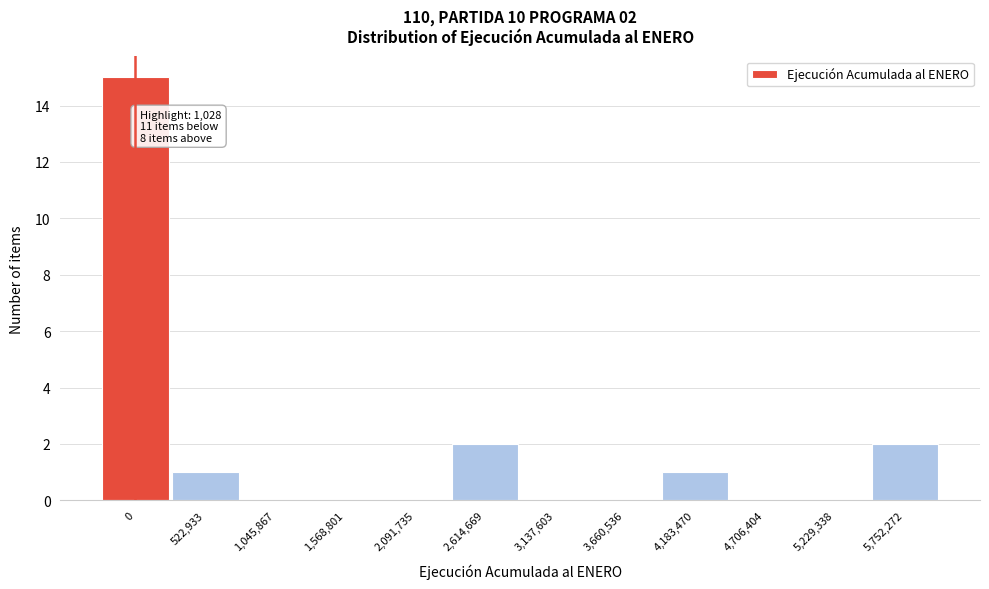

Reading right to left, transcribe all the data shown in this chart.

5,752,272=2	5,229,338=0	4,706,404=0	4,183,470=1	3,660,536=0	3,137,603=0	2,614,669=2	2,091,735=0	1,568,801=0	1,045,867=0	522,933=1	0=15